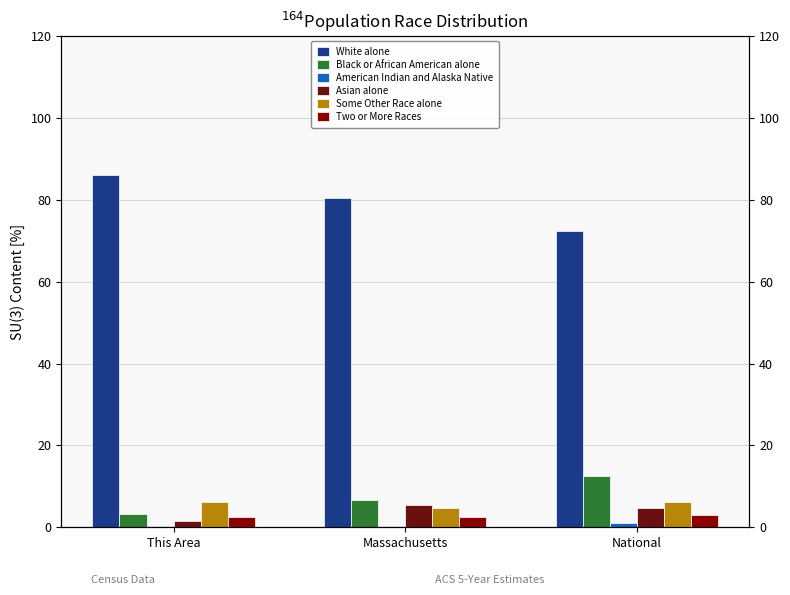

At which label does Two or More Races reach its peak?

National